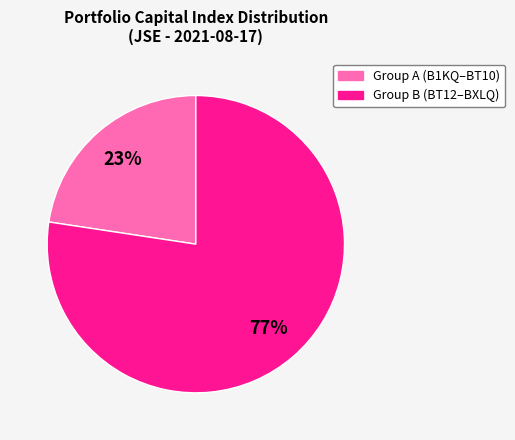

Is there a majority slice in this chart?

Yes